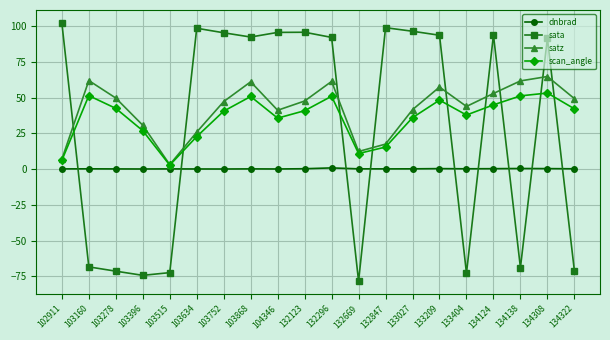

What is the average value of the scan_angle series?

35.6